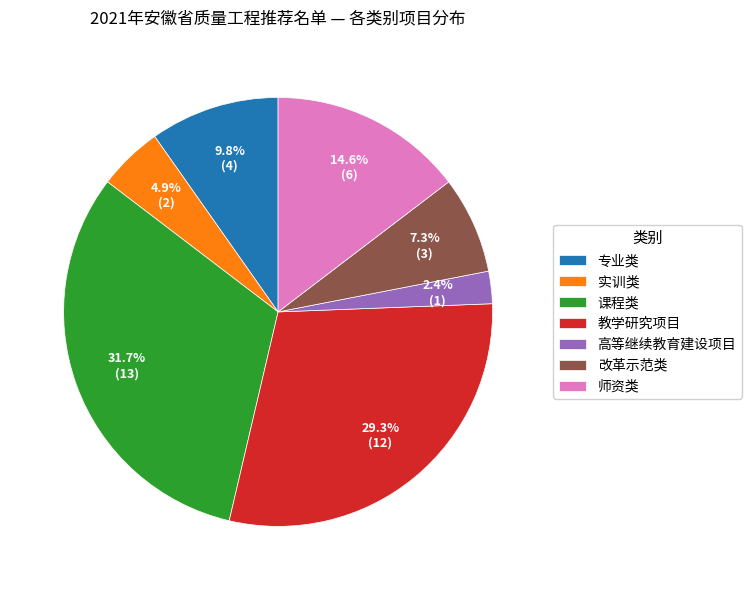

Count the number of slices in the pie.

7